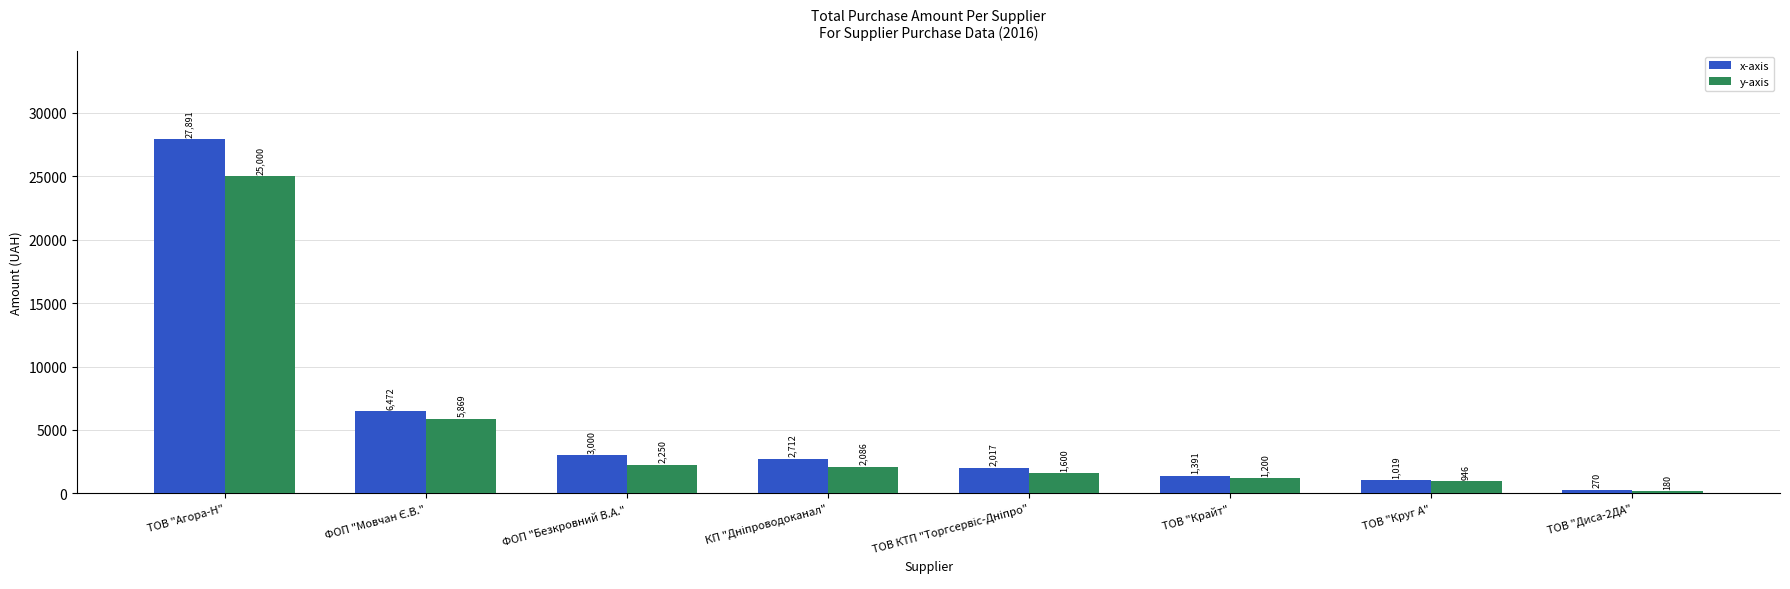

Which series has the widest spread of values?

x-axis